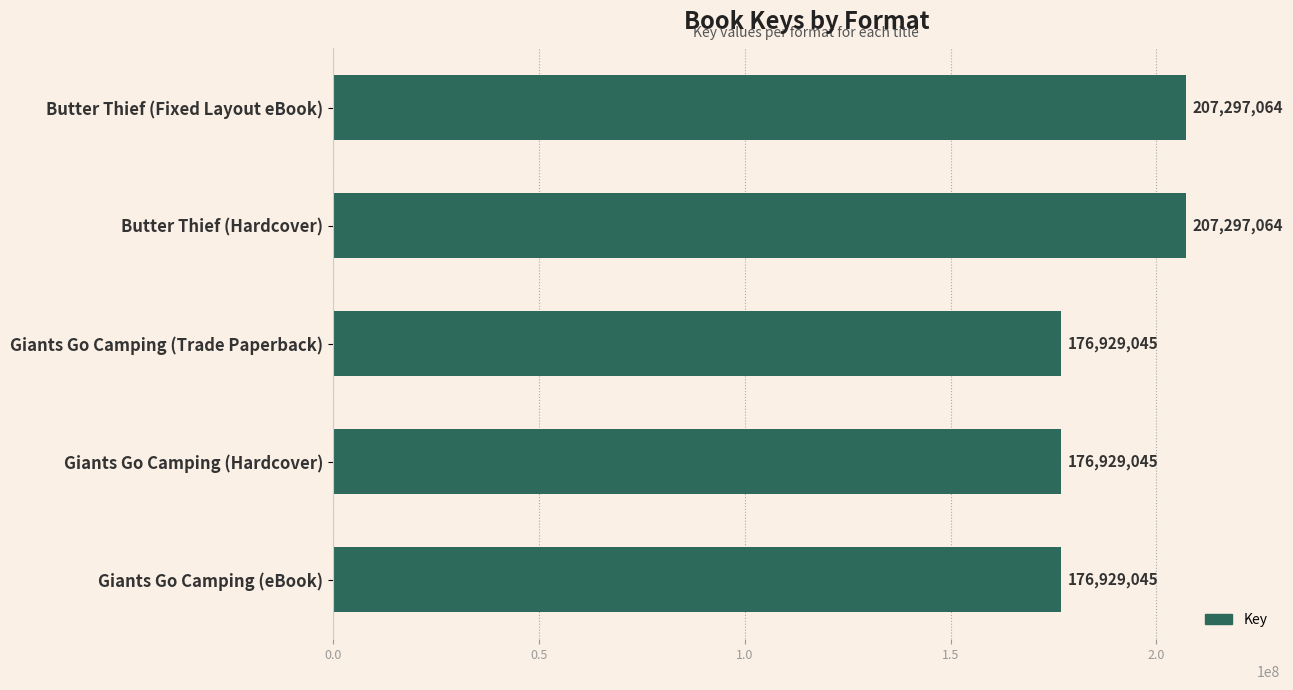

How many values are between 176929045 and 207297064?

5